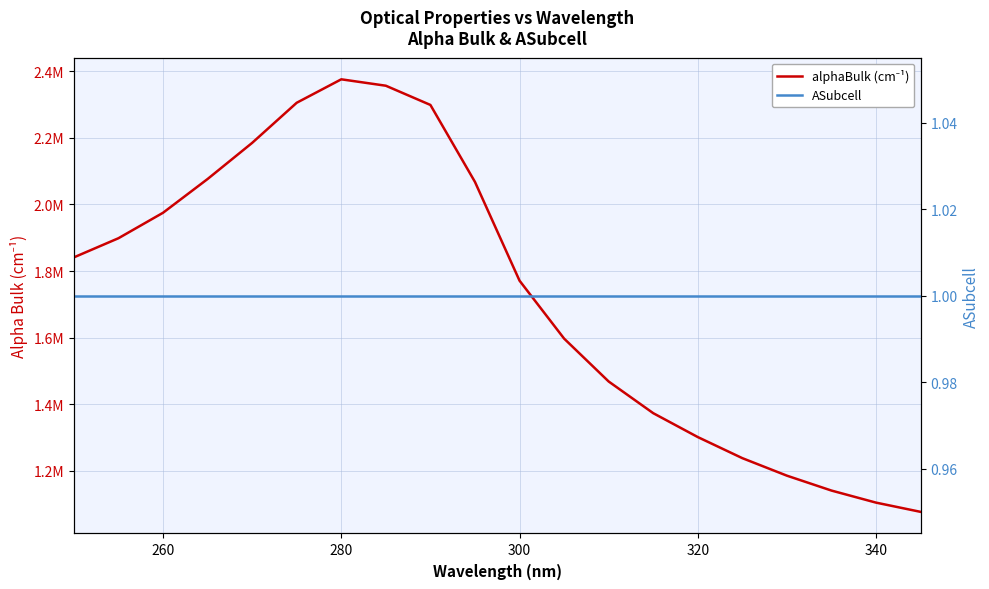

How many data points in alphaBulk (cm⁻¹) are less than 1841000?

10